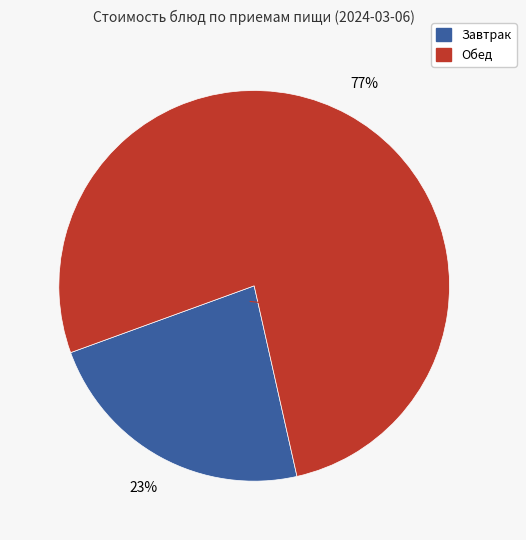

Count the number of slices in the pie.

2